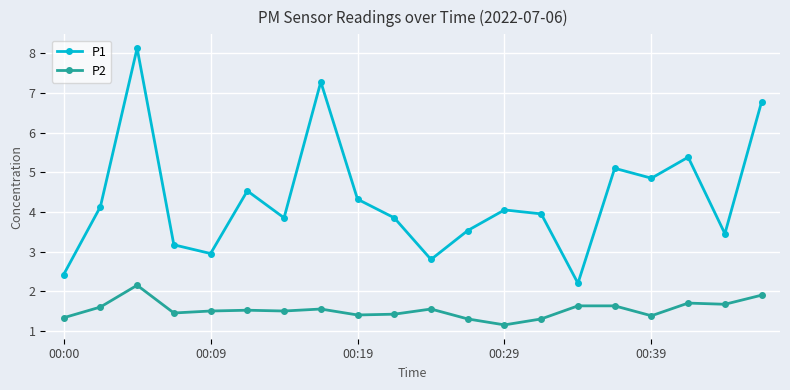

Which series has the largest range (max minus min)?

P1